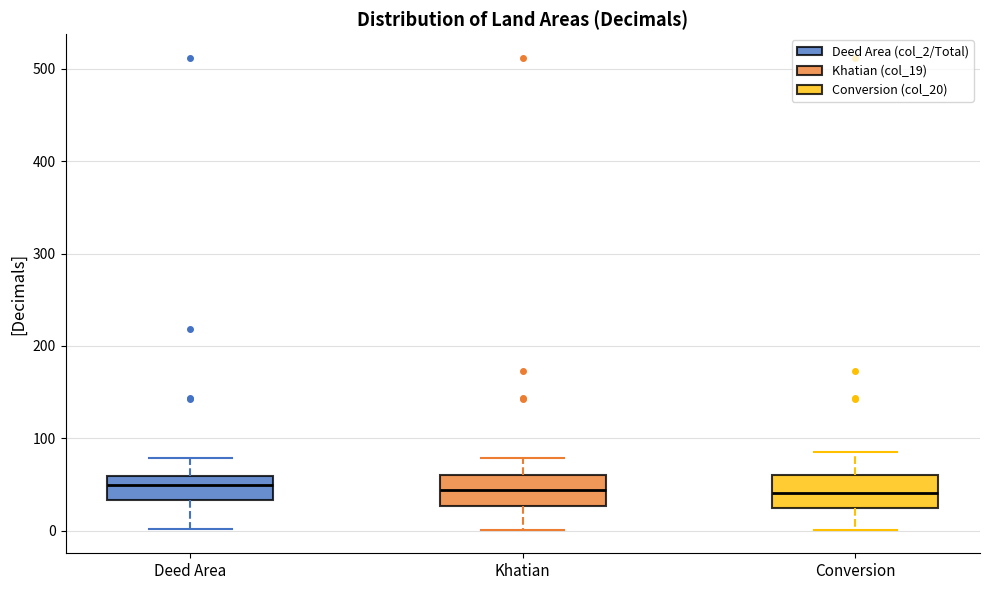

Reading left to right, transcribe this box plot: for each box, give where its median line is, the range the box spans, and where its two whiskers end, as read against the y-axis. The values are not printed on the chart, so give them approximately, as read against the axis.

Deed Area: median 50, box 30 to 60, whiskers 0 to 80
Khatian: median 40, box 30 to 60, whiskers 0 to 80
Conversion: median 40, box 20 to 60, whiskers 0 to 90